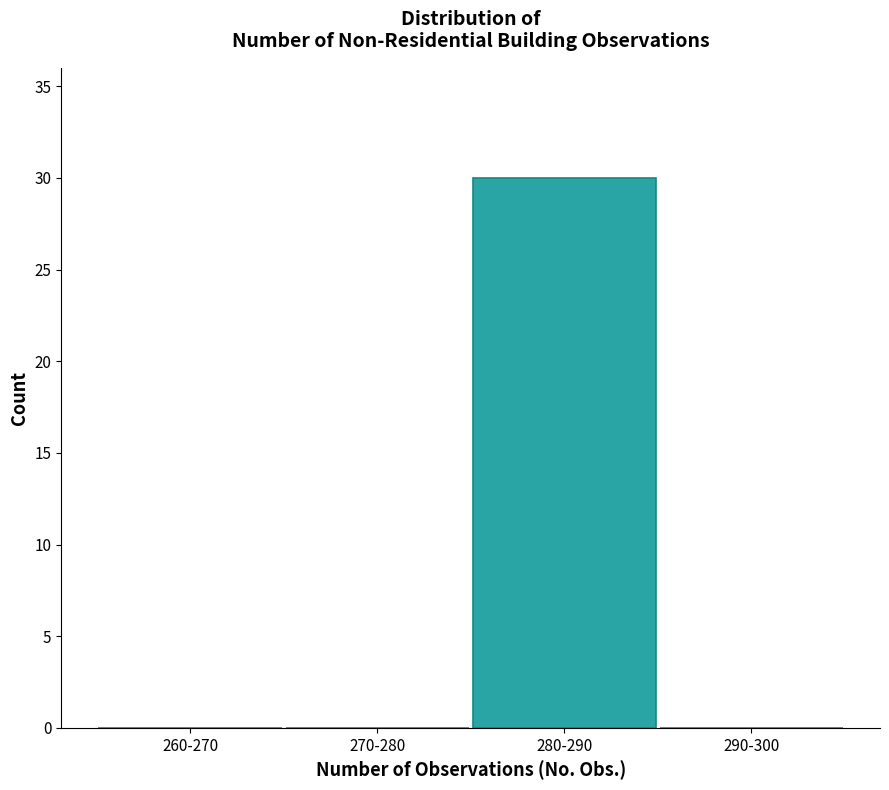

Reading left to right, transcribe all the data shown in this chart.

260-270=0	270-280=0	280-290=30	290-300=0